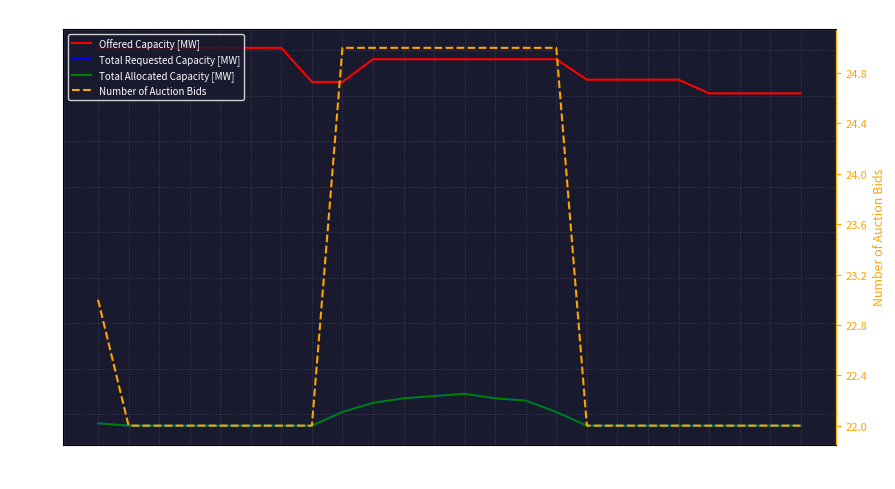

What is the minimum value for Number of Auction Bids?

22